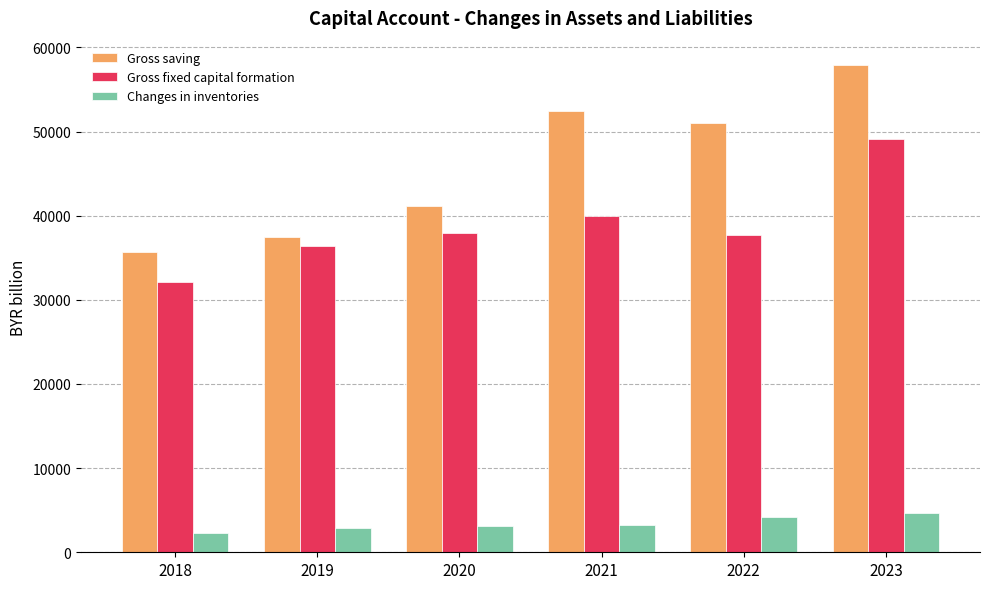

The value of Gross saving at 2021 is 52465.3. True or false?

True